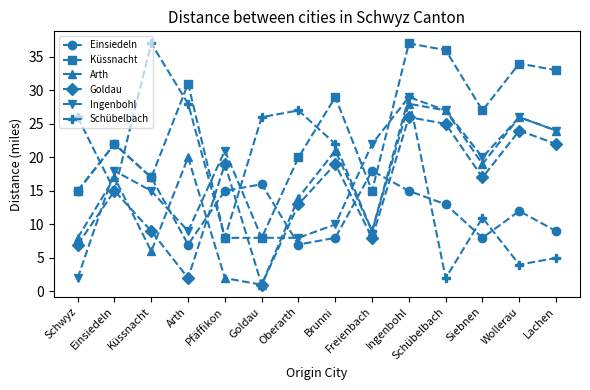

How many data points does each series have?

14